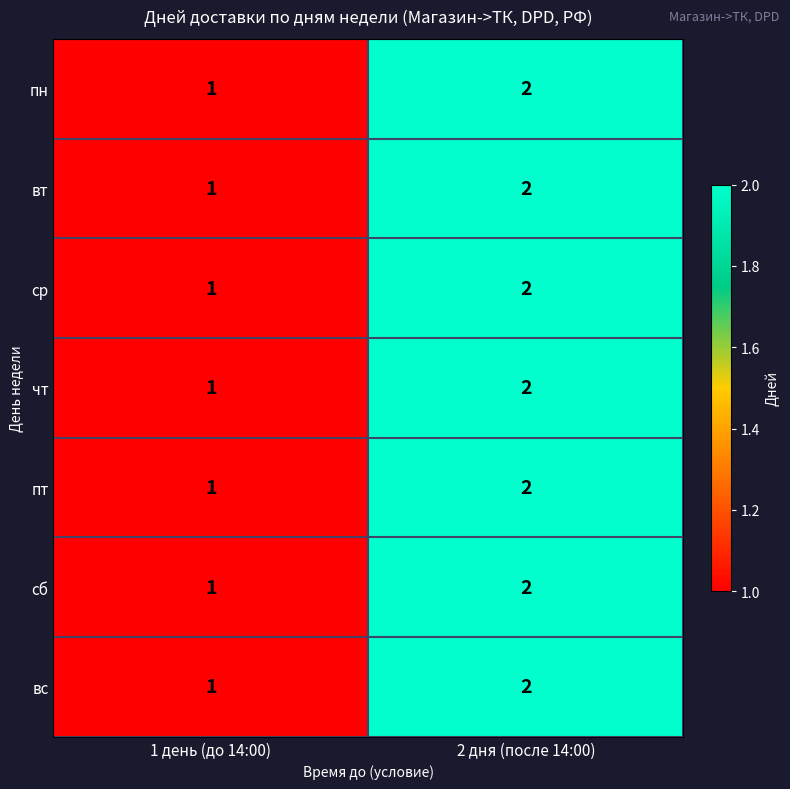

Reading left to right, transcribe all the data shown in this chart.

пн: 1	2
вт: 1	2
ср: 1	2
чт: 1	2
пт: 1	2
сб: 1	2
вс: 1	2